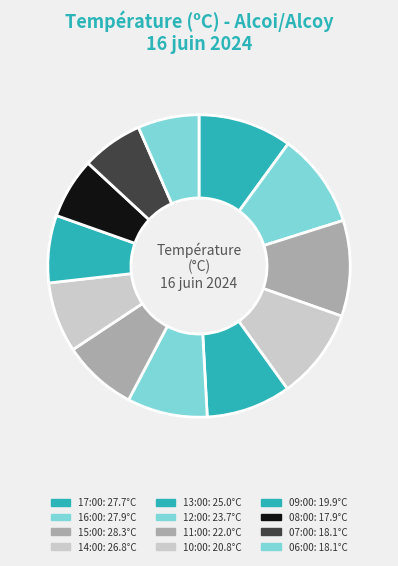

How many segments does this pie chart have?

12